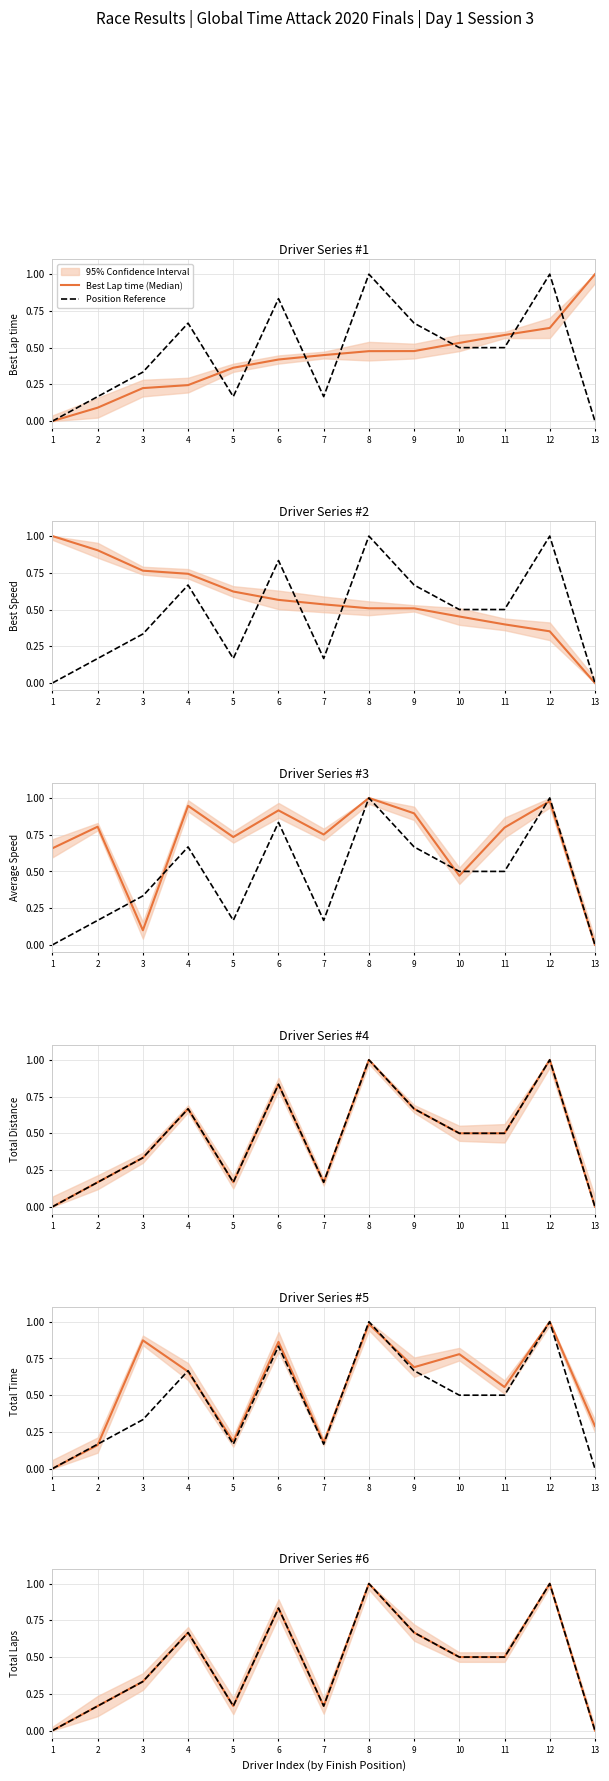

What is the sum of all Best Lap time values?

5.5